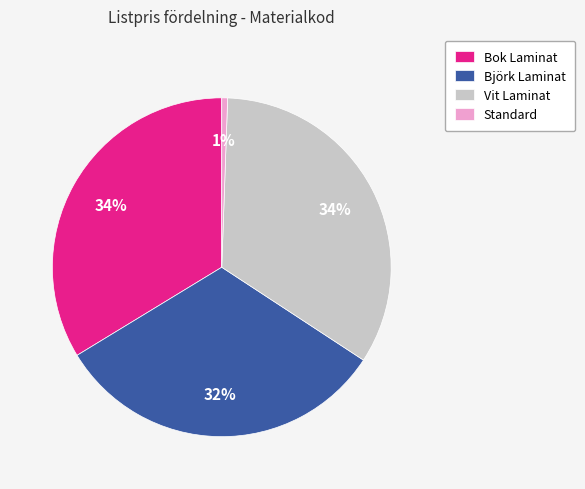

How many slices are in this pie chart?

4